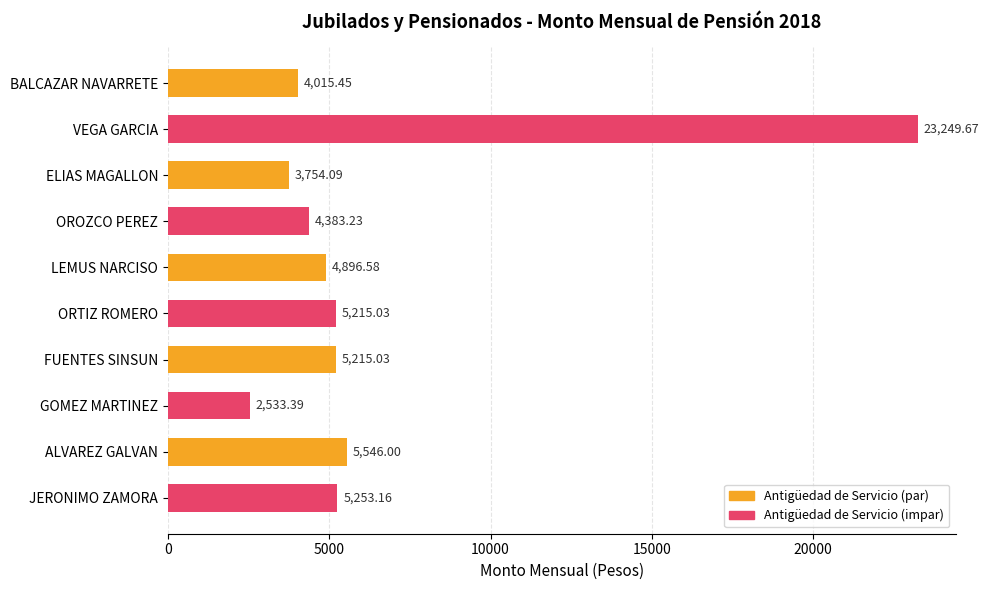

What is the label of the 4th bar from the top?

OROZCO PEREZ